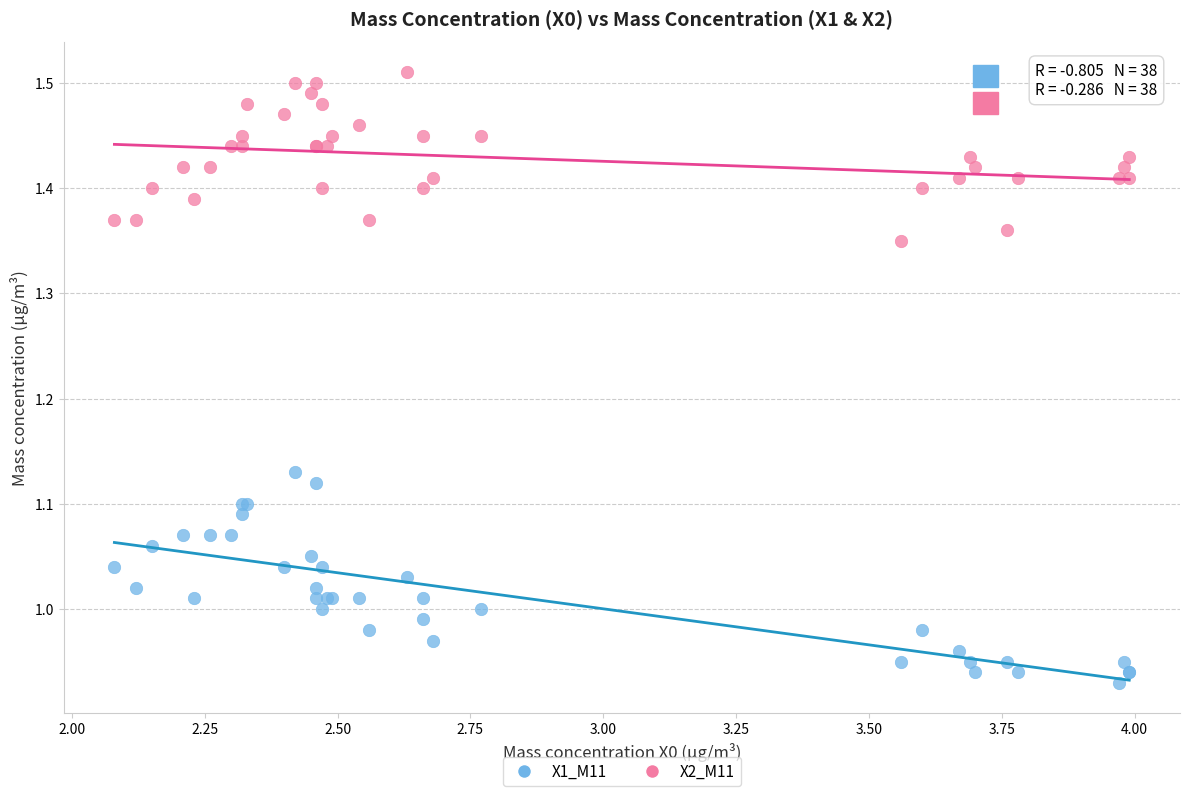

Which series contains the lowest Y value?

X1_M11